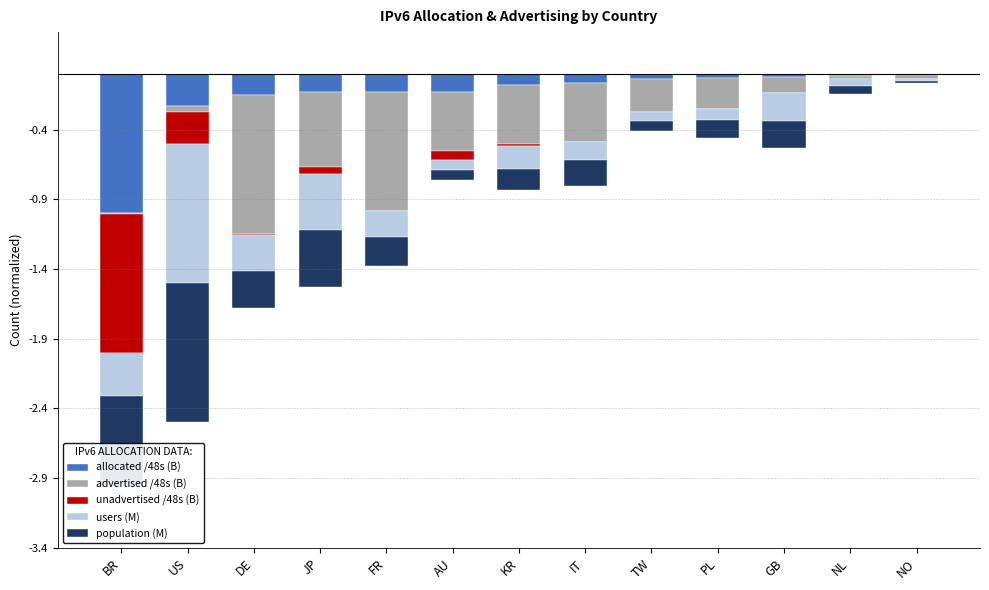

What is the smallest value displayed?

-1.0